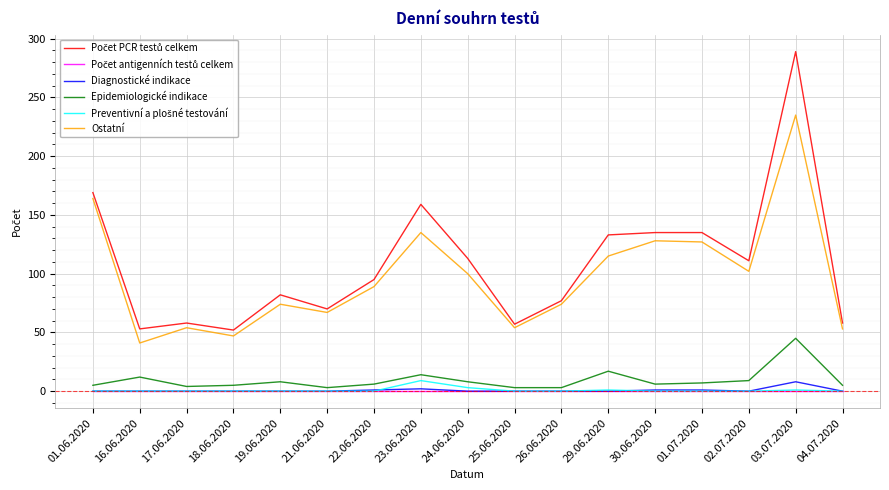

True or false: Epidemiologické indikace and Ostatní cross at least once.

False